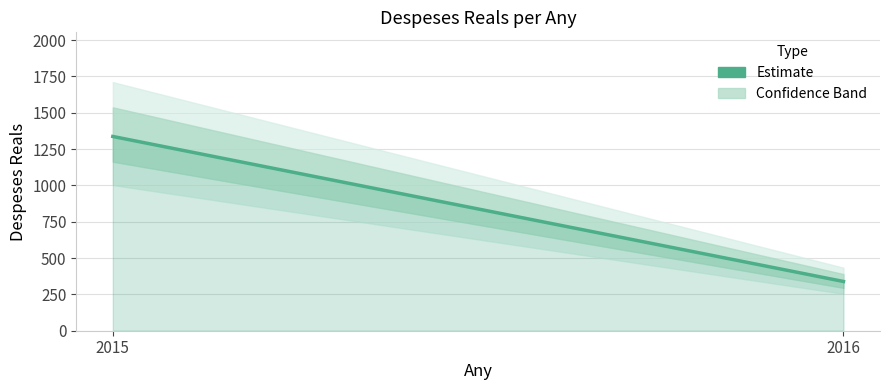

What is the value of the 1st point from the left?

1337.0